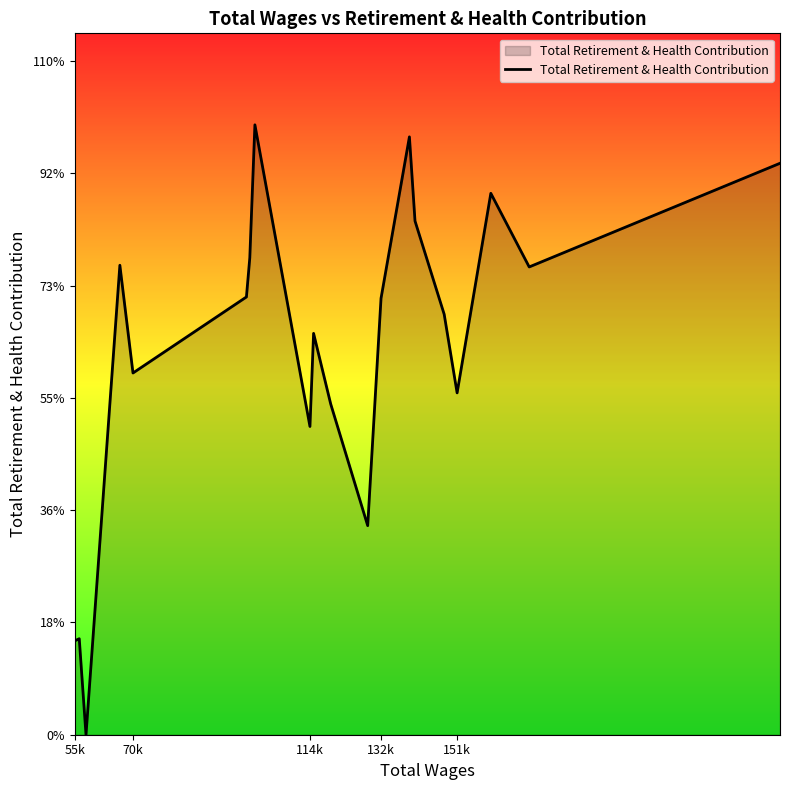

Does the chart display data point markers on the line(s)?

No